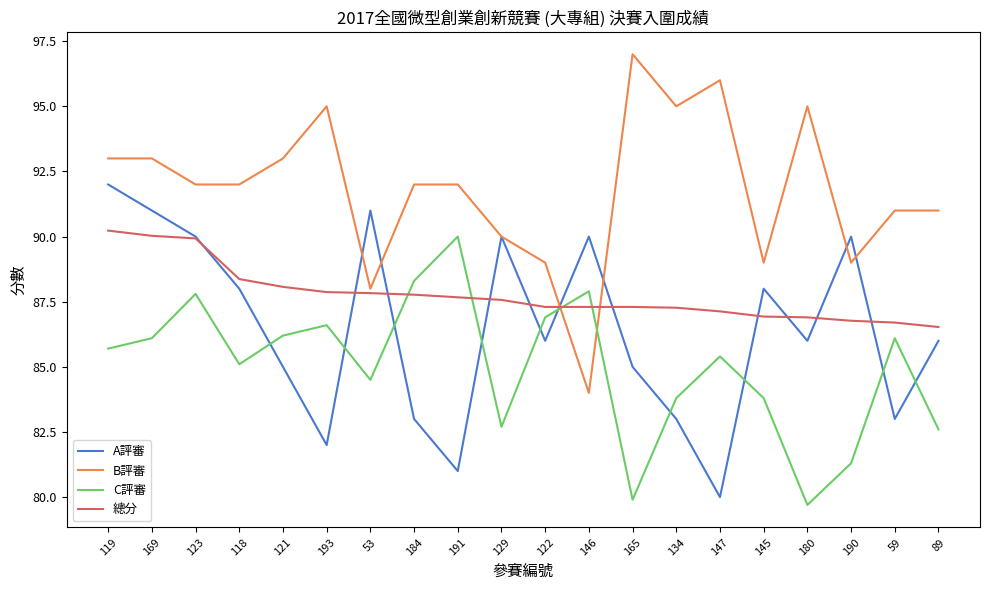

Is the value of B評審 at 134 greater than the value of C評審 at 145?

Yes